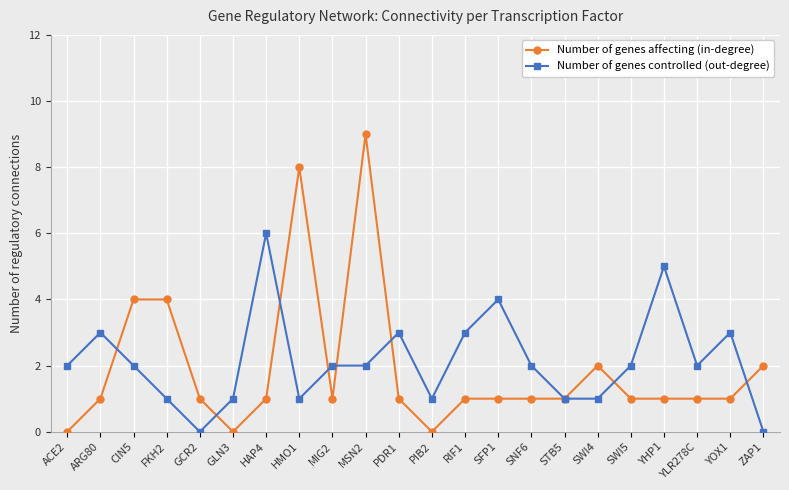

Reading left to right, transcribe all the data shown in this chart.

Number of genes affecting (in-degree): 0	1	4	4	1	0	1	8	1	9	1	0	1	1	1	1	2	1	1	1	1	2
Number of genes controlled (out-degree): 2	3	2	1	0	1	6	1	2	2	3	1	3	4	2	1	1	2	5	2	3	0